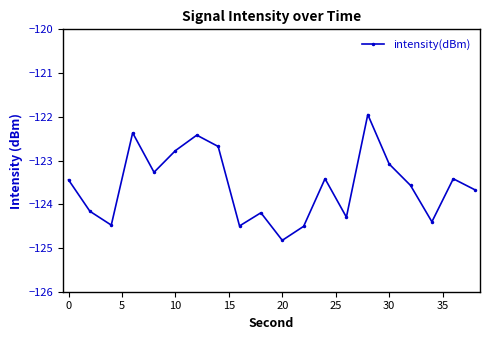

What is the value of the 17th point from the left?

-123.6